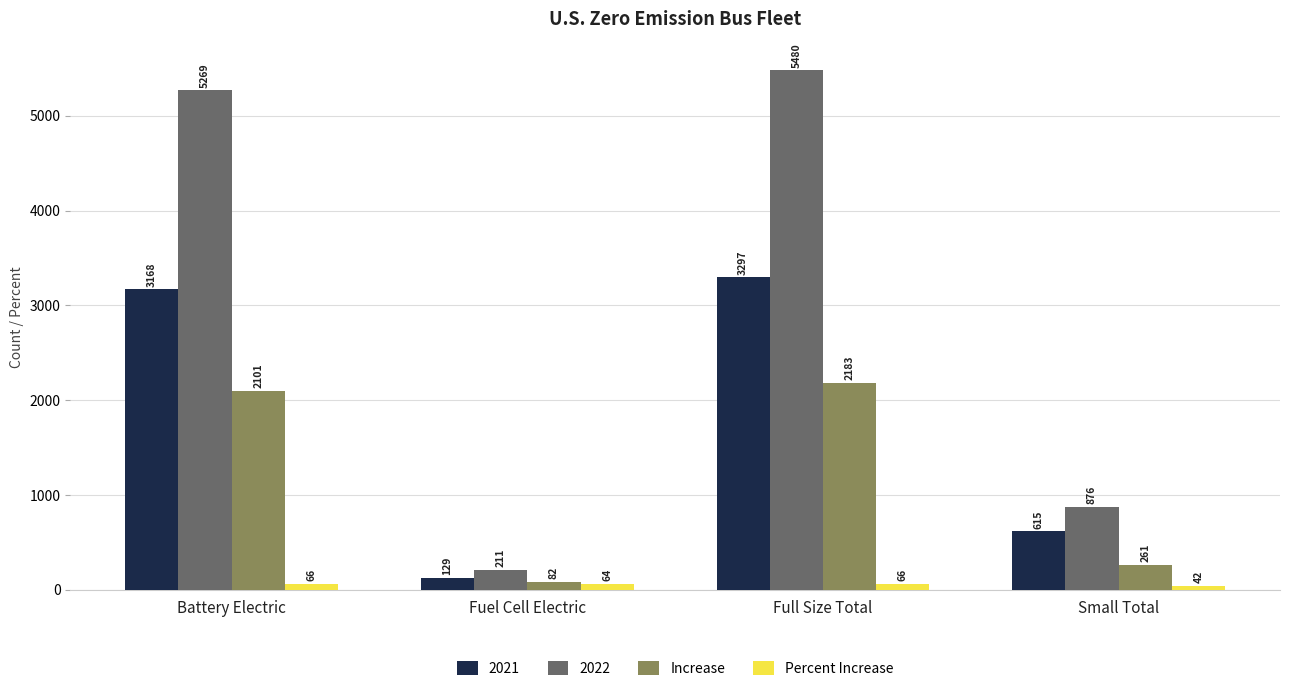

What position from the left is Small Total?

4